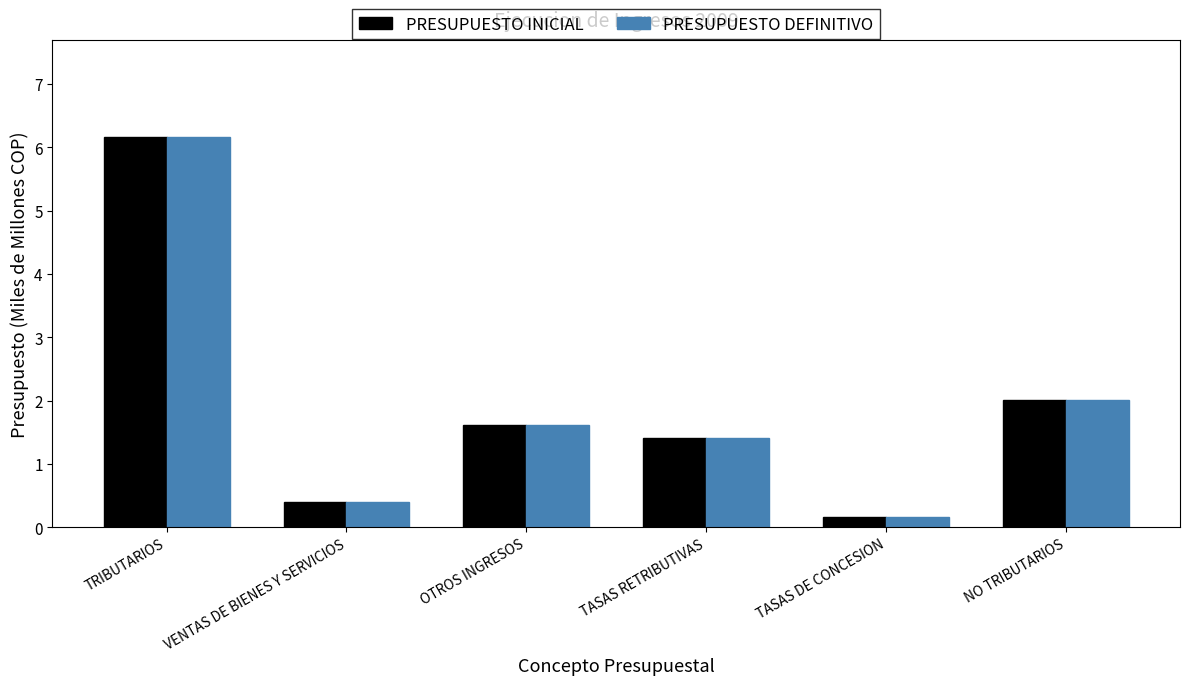

What is the label of the 3rd bar from the left?

OTROS INGRESOS